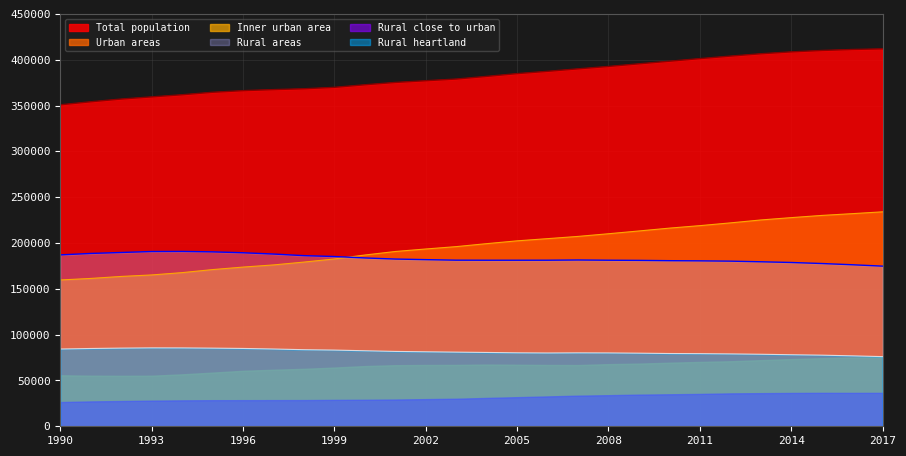

True or false: Rural areas and Inner urban area cross at least once.

False